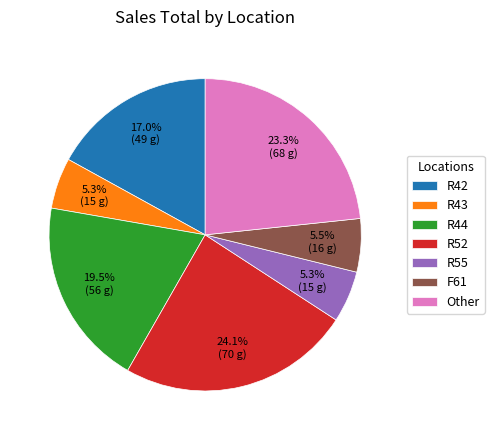

What is the largest slice in the pie chart?

R52